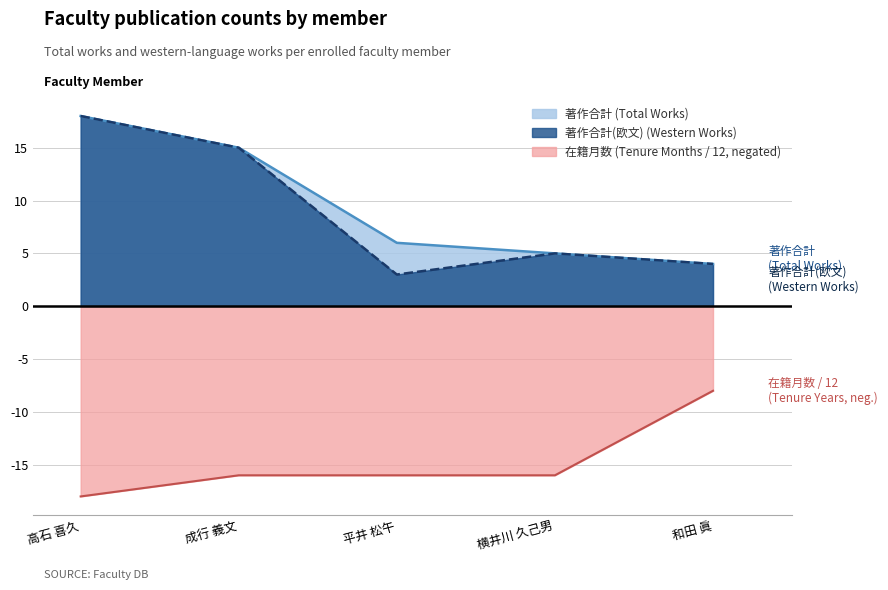

Is it true that 在籍月数 (Tenure Months / 12, negated) equals -21 at 横井川 久己男?

False